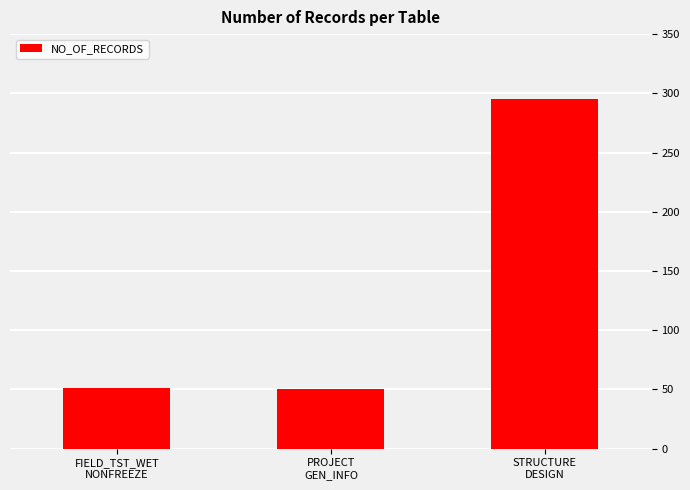

The value at FIELD_TST_WET
NONFREEZE is 67. True or false?

False